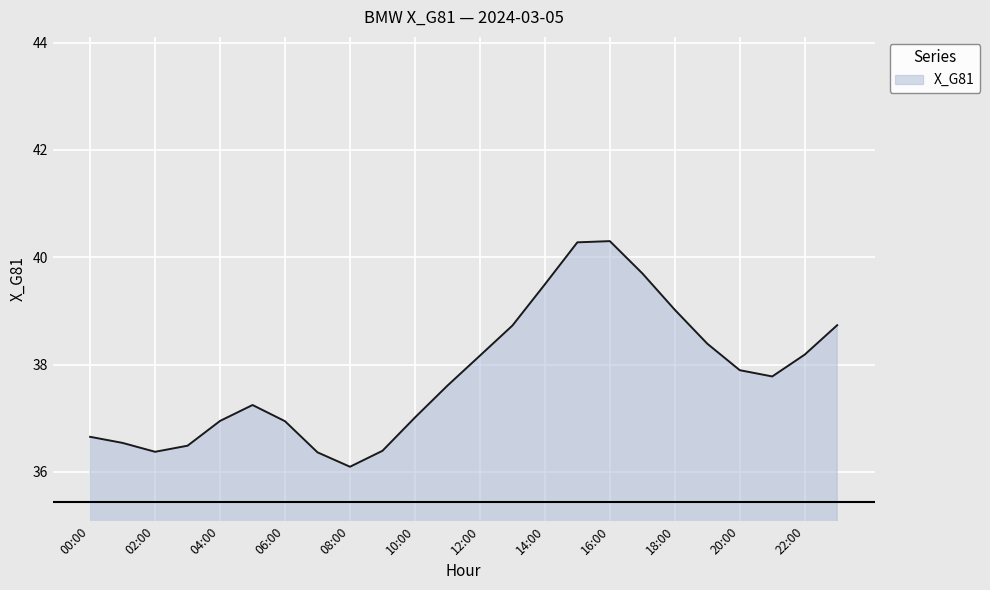

What is the difference between the maximum and minimum values?

4.2